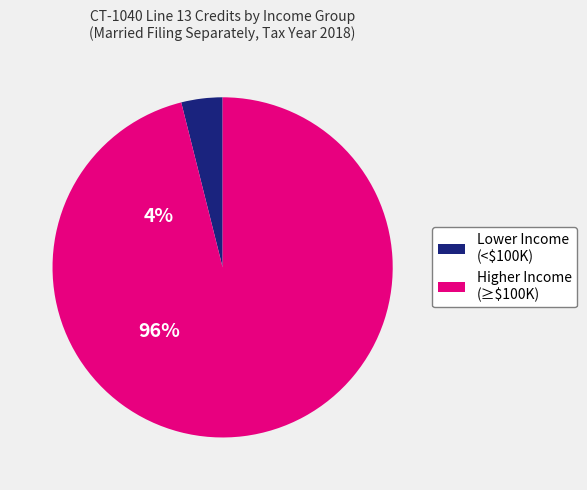

Does any single category account for the majority?

Yes